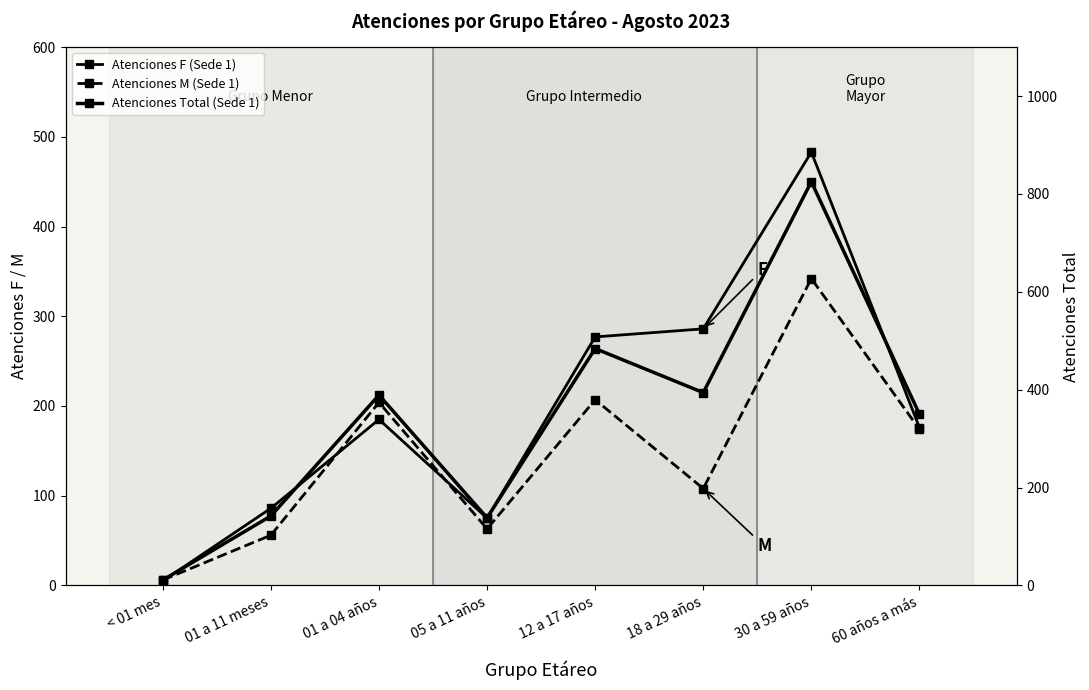

Rank the series by their average value, from highest to lowest.

Atenciones Total (Sede 1), Atenciones F (Sede 1), Atenciones M (Sede 1)